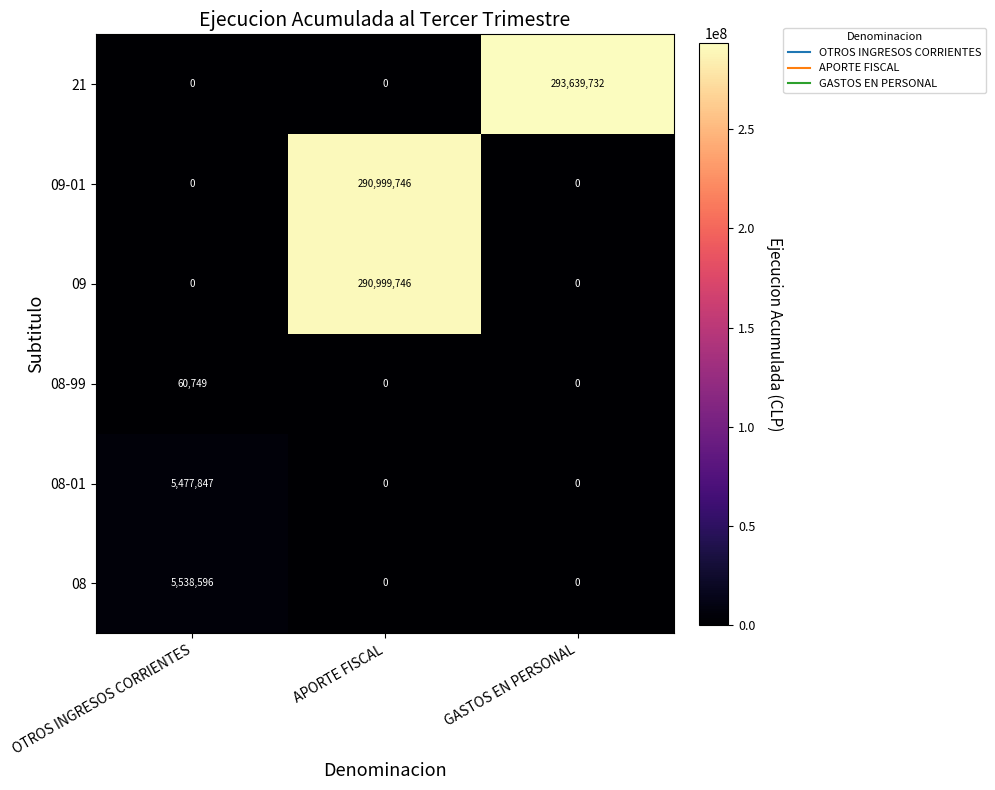

What is the average value of the 21 series?

97879911